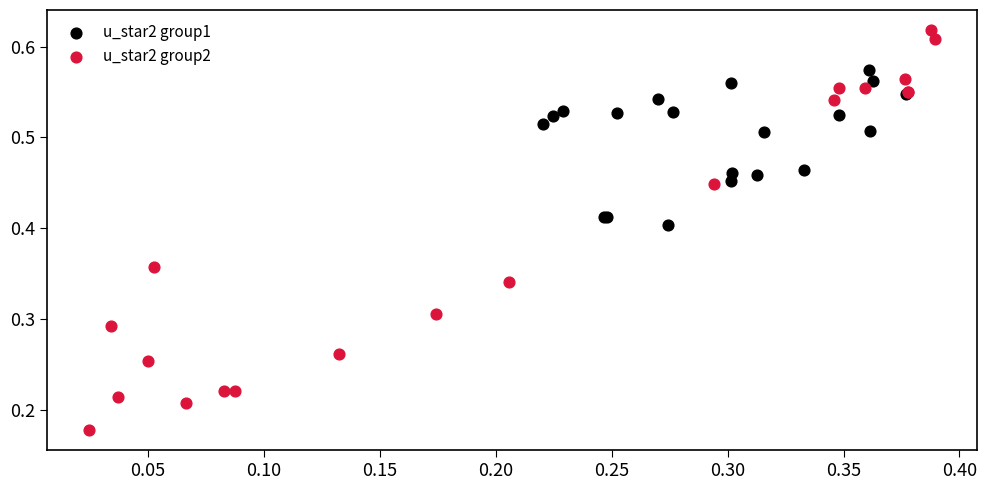

Which series contains the lowest Y value?

u_star2 group2